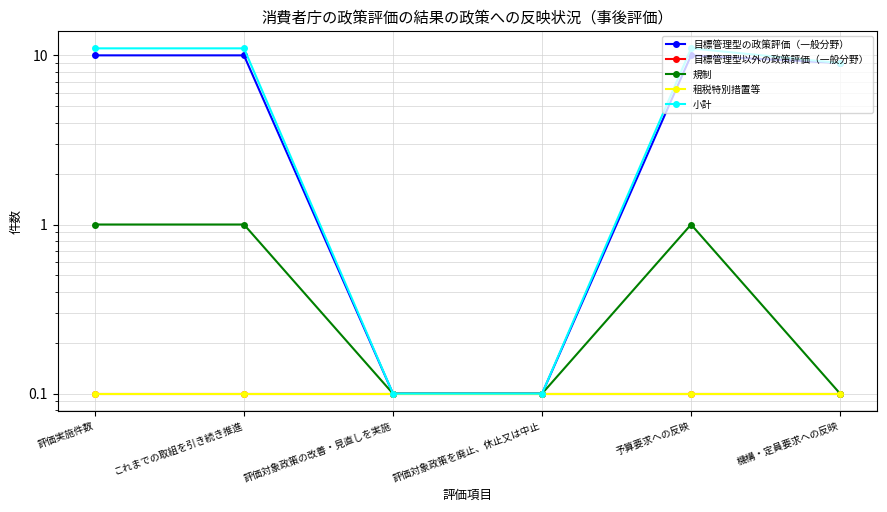

What is the label of the 6th point from the left?

機構・定員要求への反映